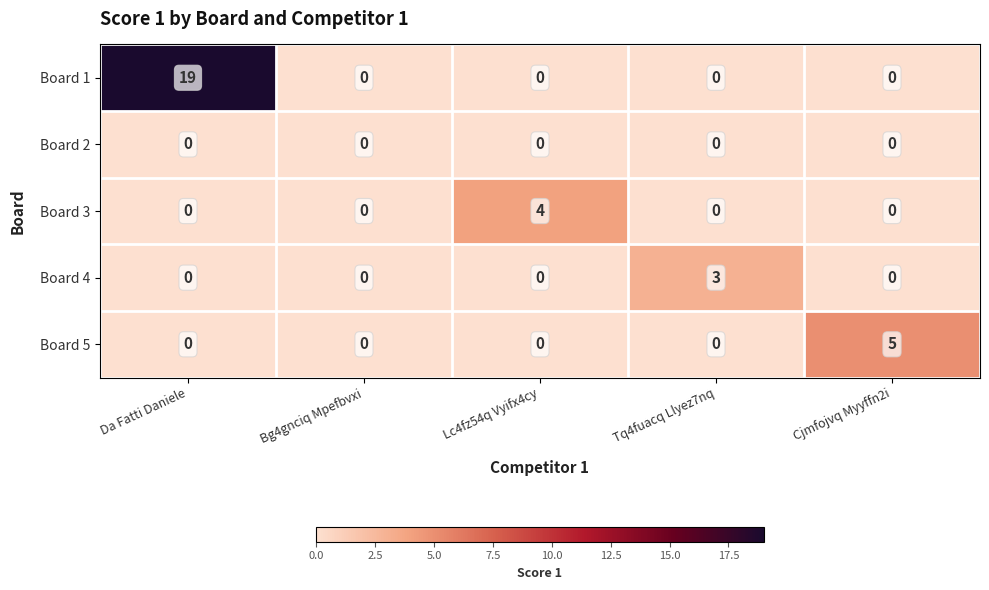

List the series in order of their peak value, lowest first.

Board 2, Board 4, Board 3, Board 5, Board 1